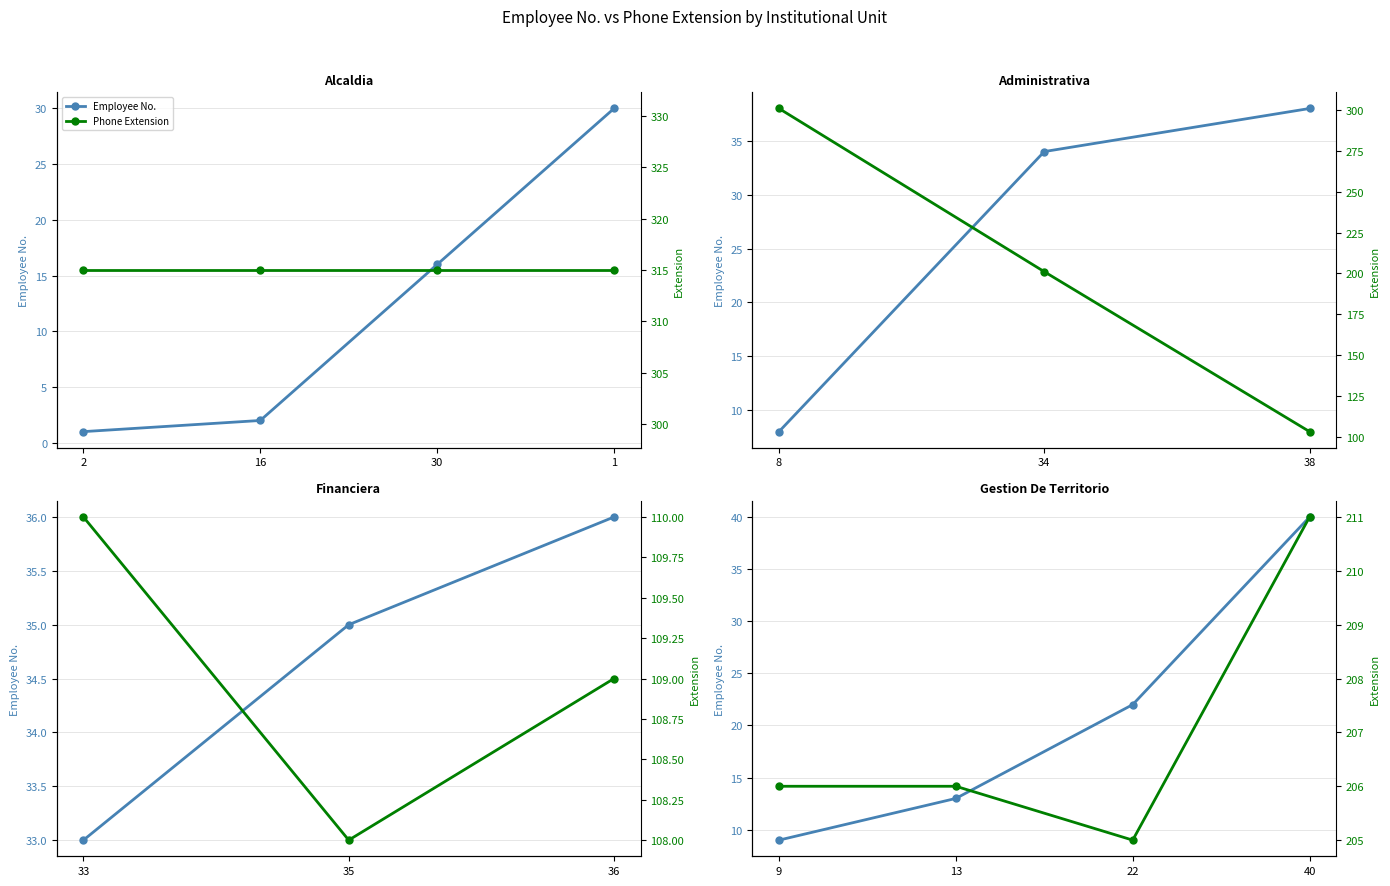

List the series in order of their peak value, lowest first.

Employee No., Phone Extension